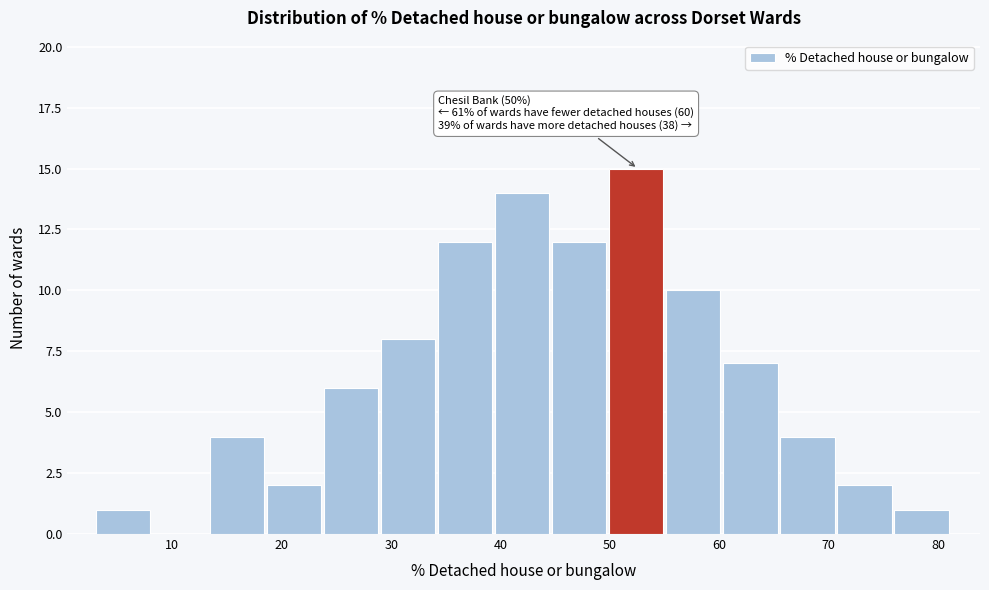

Which range on the x-axis has the tallest bar?

50 to 55